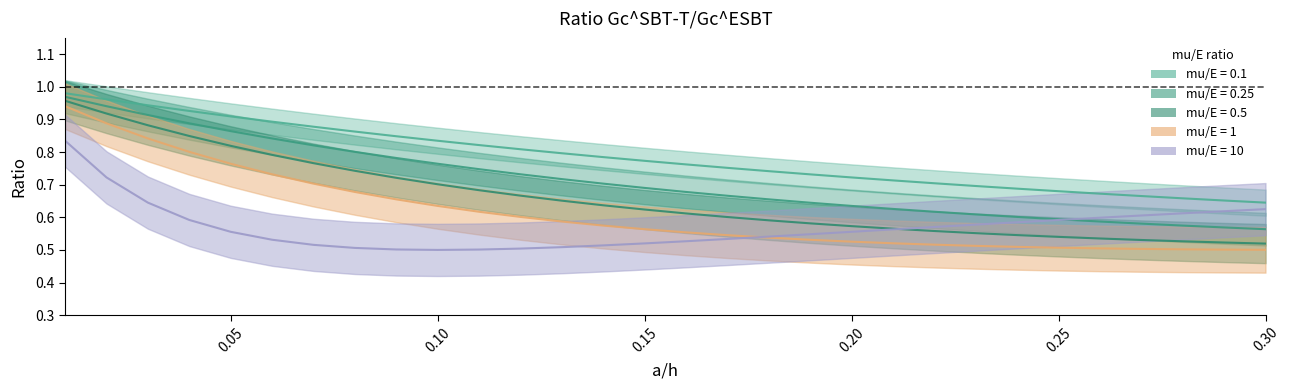

Which series has the largest total across all categories?

mu/E = 0.1